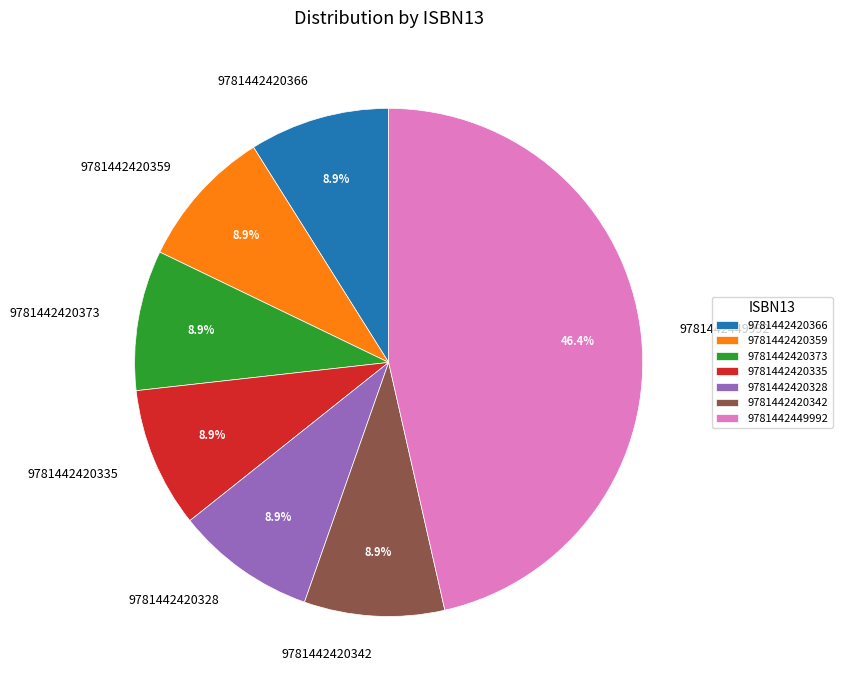

What portion of the pie excludes 9781442420373?

91.1%